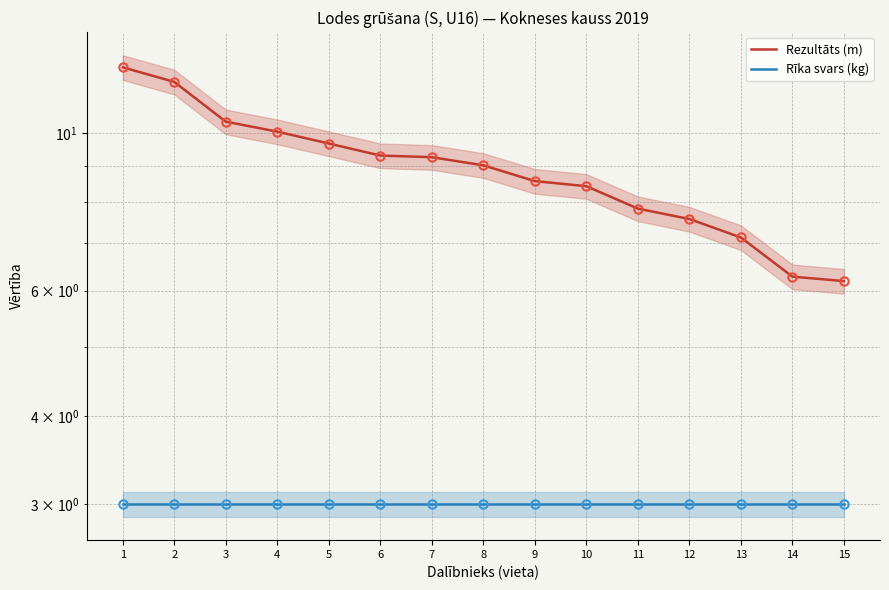

What is the difference between the second highest and second lowest values in the Rezultāts (m) series?

5.5